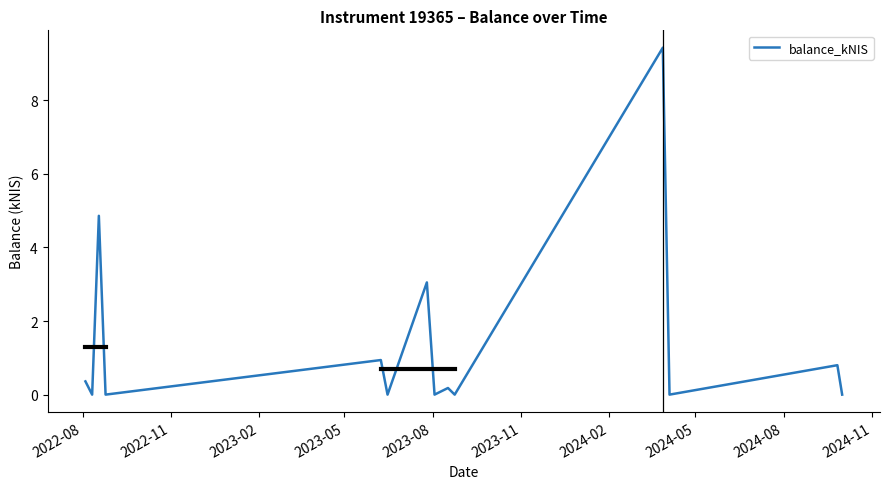

What is the difference between the maximum and minimum values?

9.4